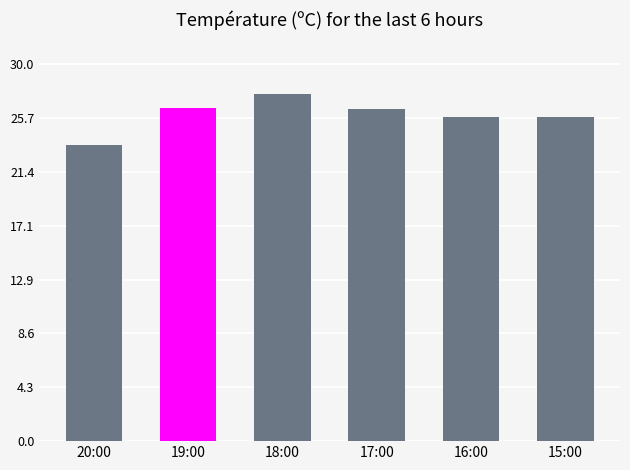

How many bars are there in total?

6